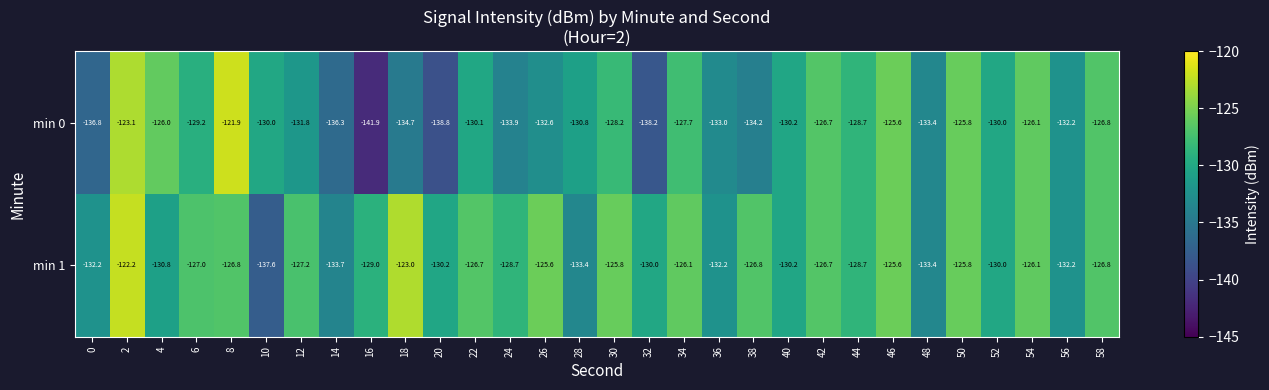

What is the total value across all series at 50?

-251.6